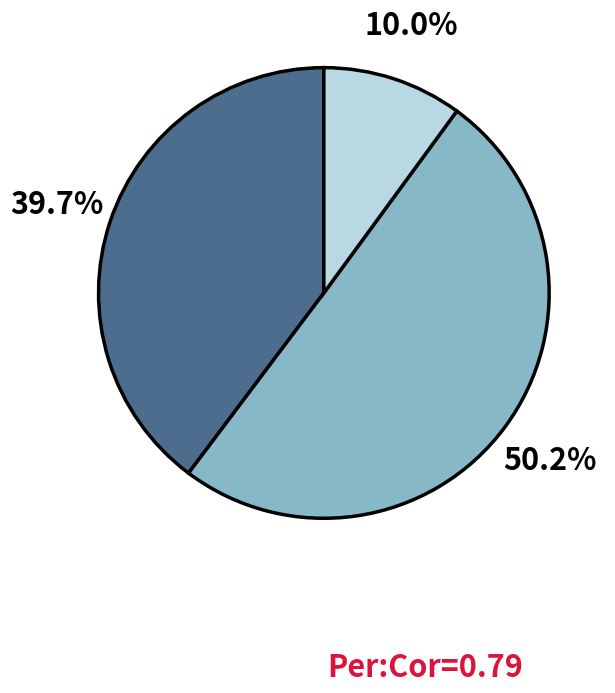

How many segments does this pie chart have?

3